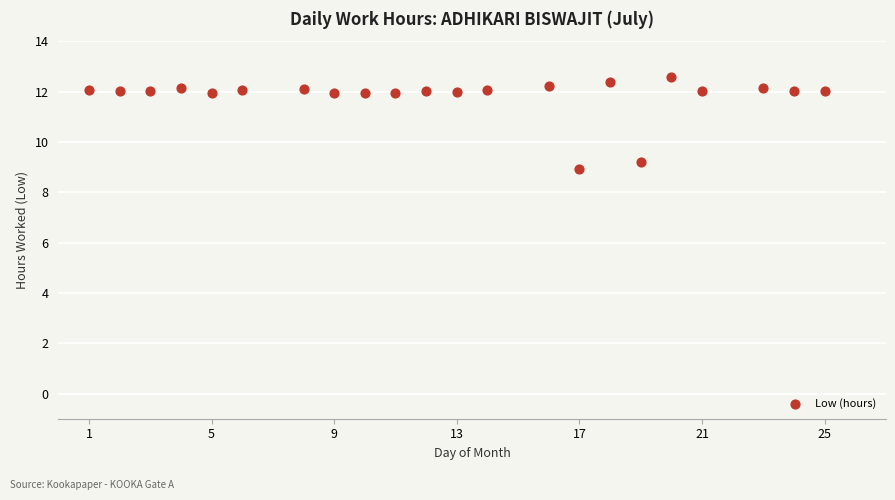

What is the range of X values (max minus min)?

24.0